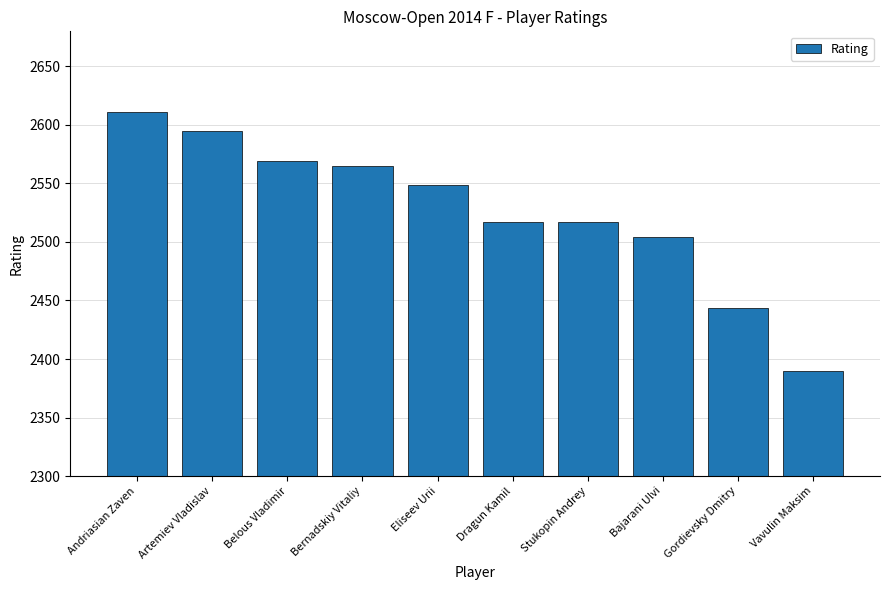

What is the average value?

2526